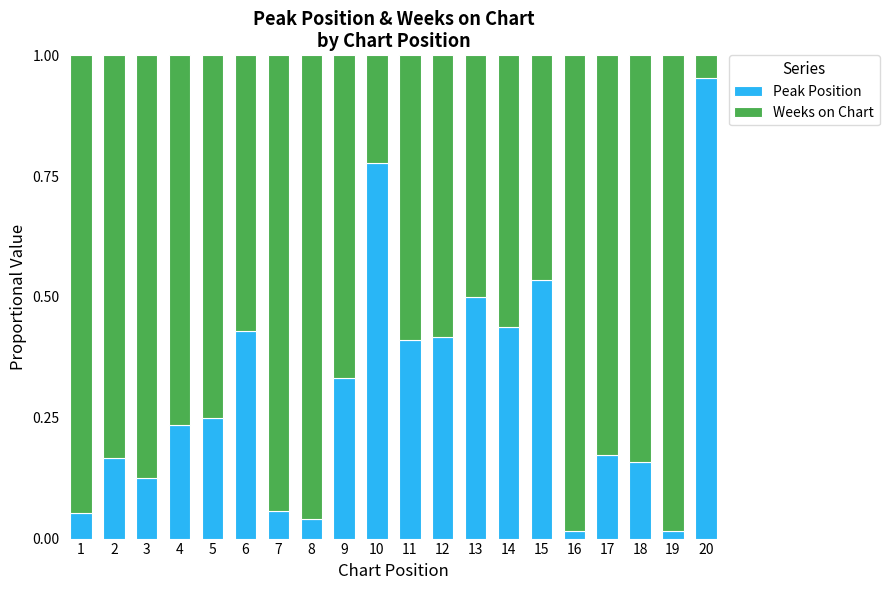

The value of Peak Position at 12 is 0.2. True or false?

False